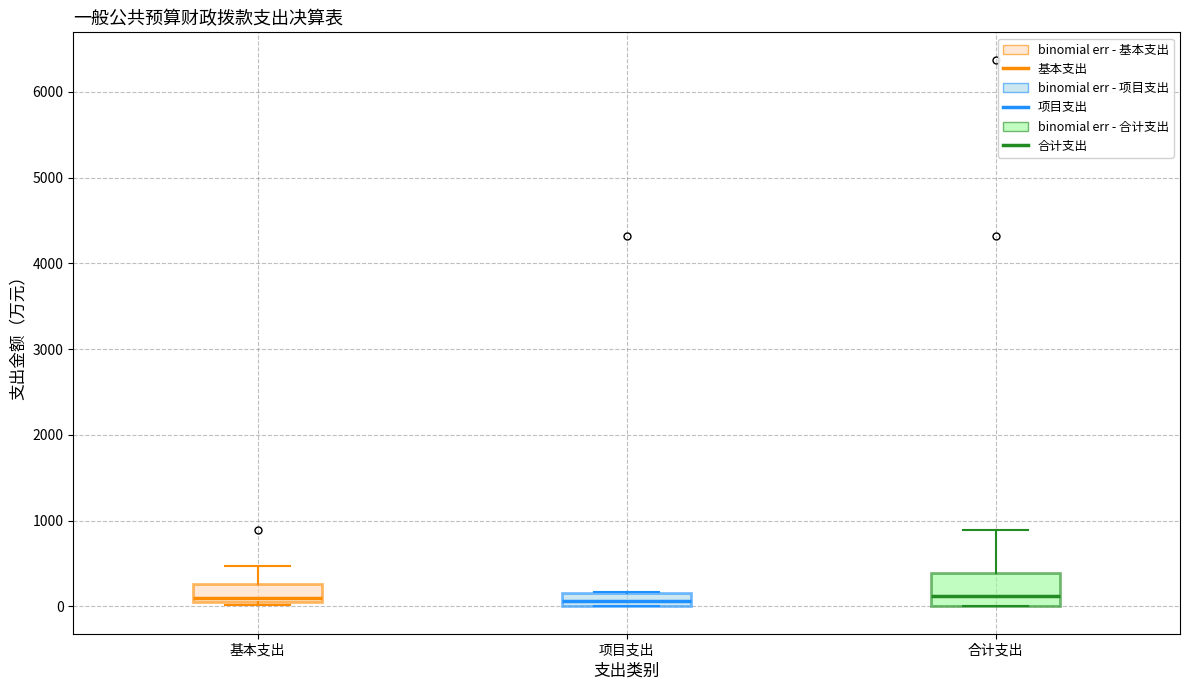

Reading left to right, transcribe this box plot: for each box, give where its median line is, the range the box spans, and where its two whiskers end, as read against the y-axis. The values are not printed on the chart, so give them approximately, as read against the axis.

基本支出: median 100, box 0 to 300, whiskers 0 (just below the box's lower edge) to 500
项目支出: median 100, box 0 to 200, whiskers 0 to 200
合计支出: median 100, box 0 to 400, whiskers 0 to 900